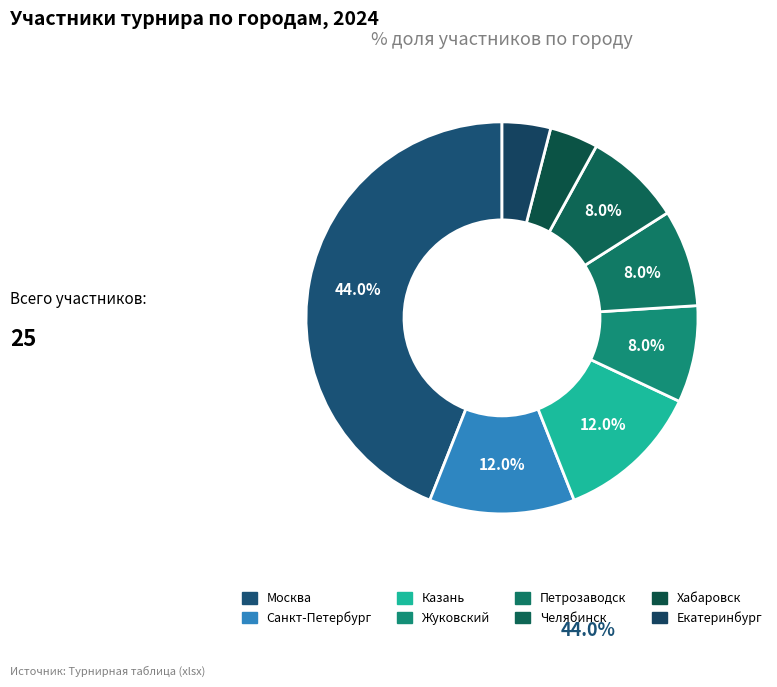

What is the largest slice in the pie chart?

Москва